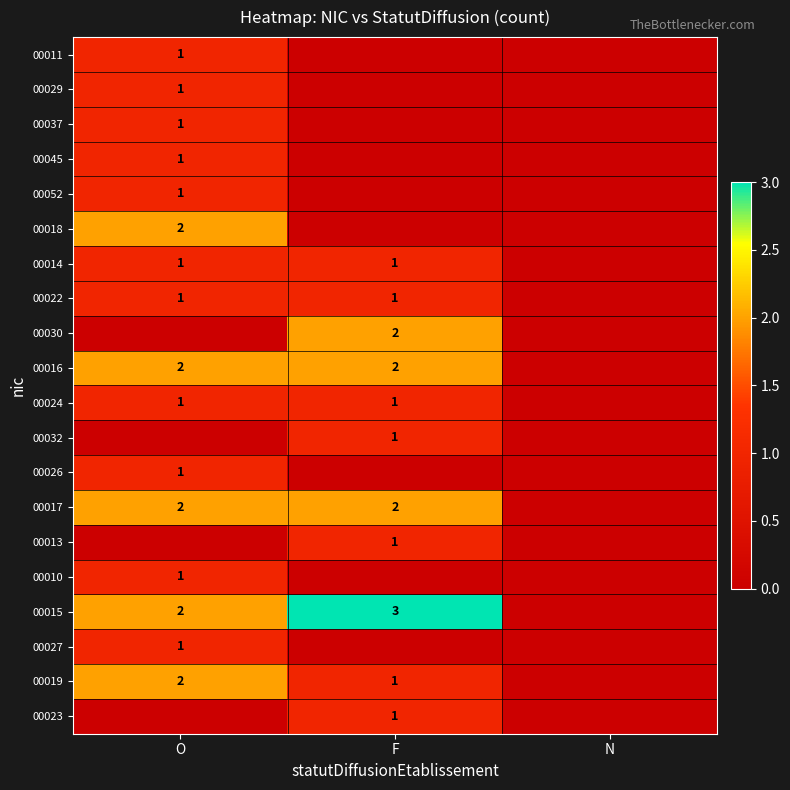

The value of 00024 at O is 1. True or false?

True